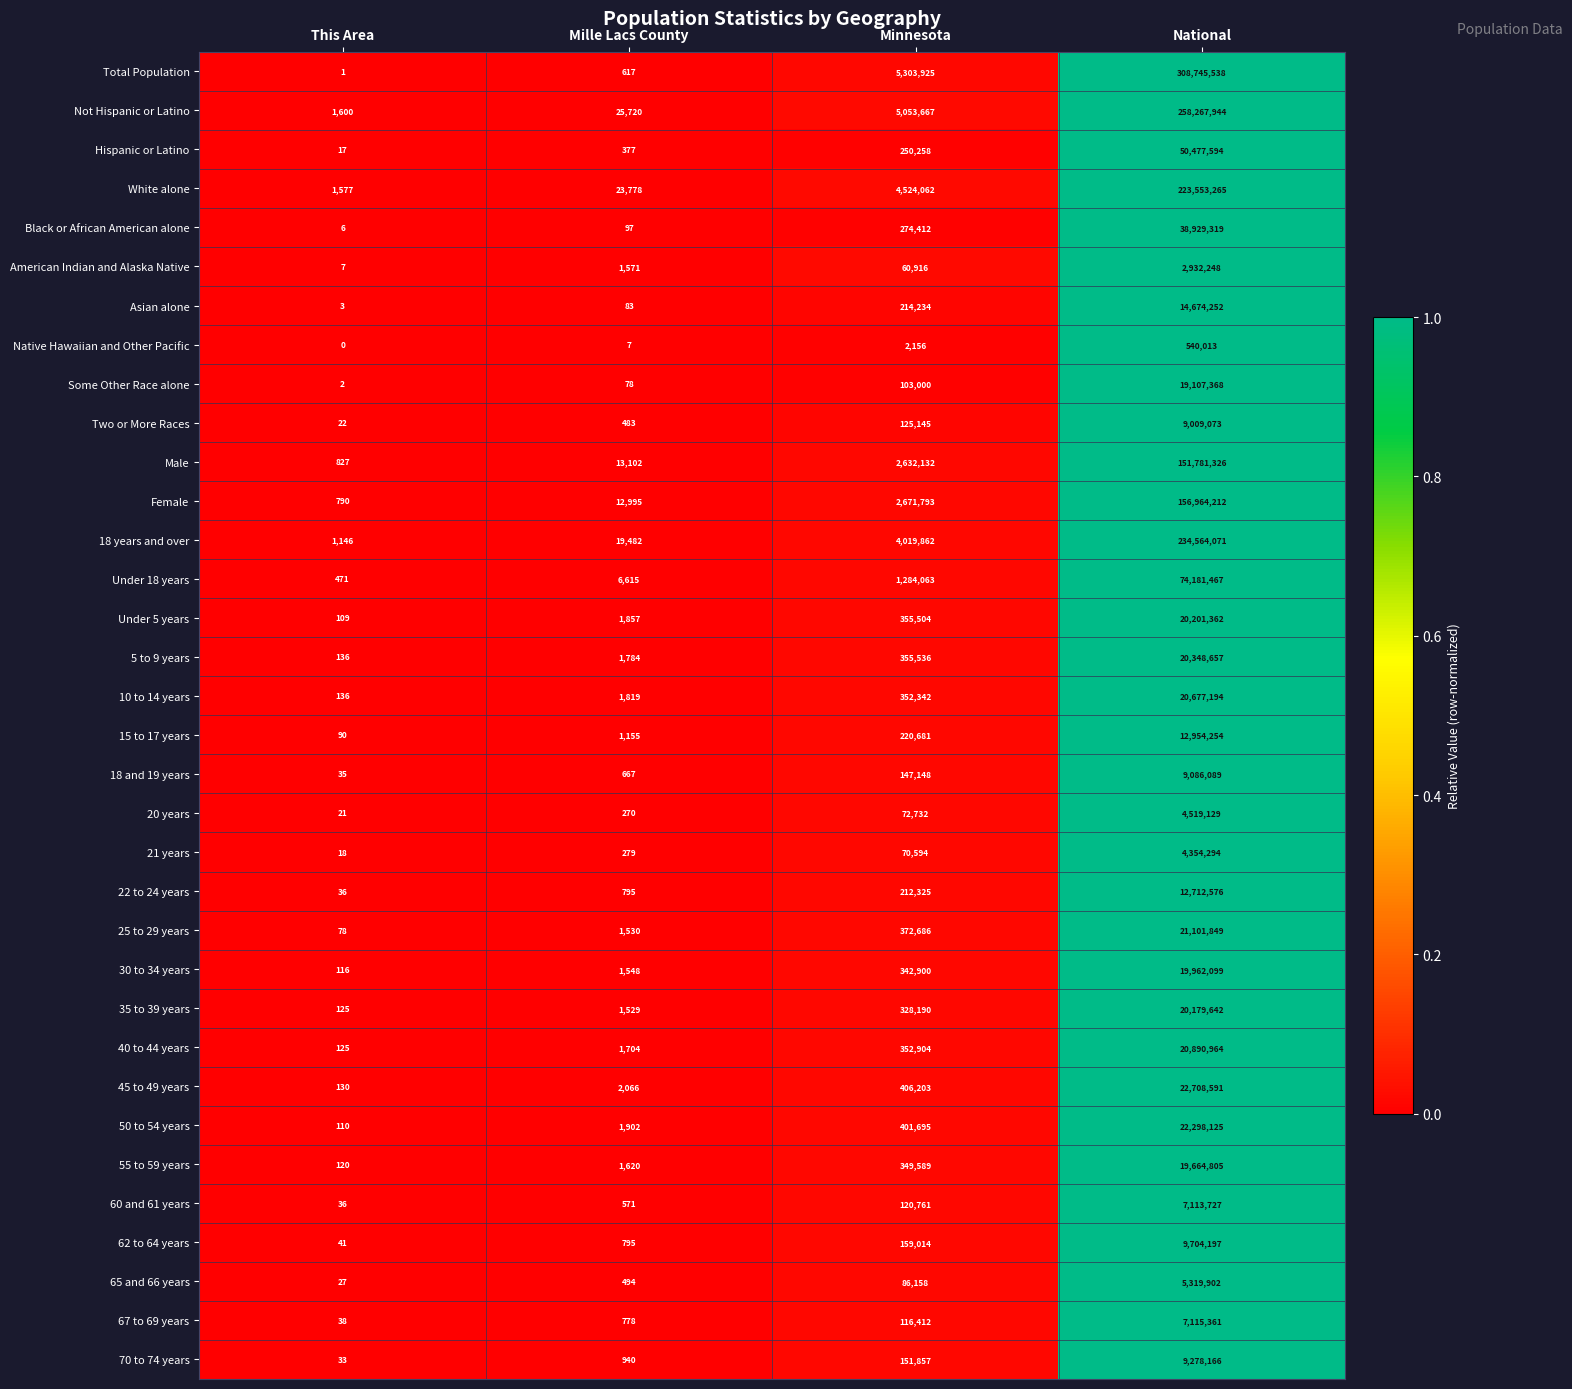

The Female series shows 1119 at This Area. True or false?

False